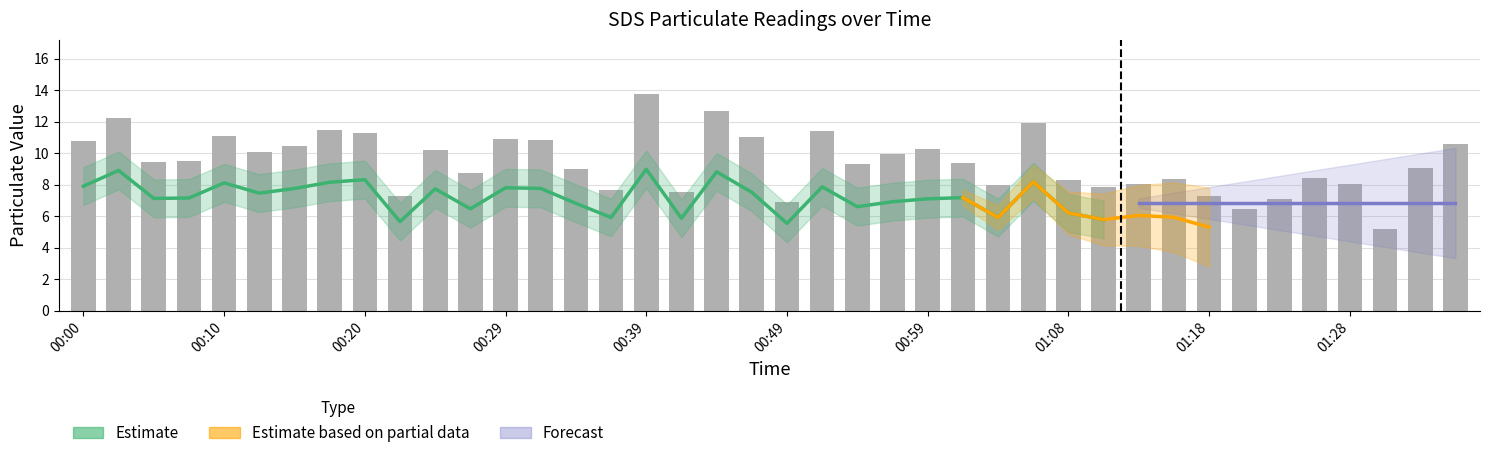

The chart shows a value of 6.5 at 01:35. True or false?

False